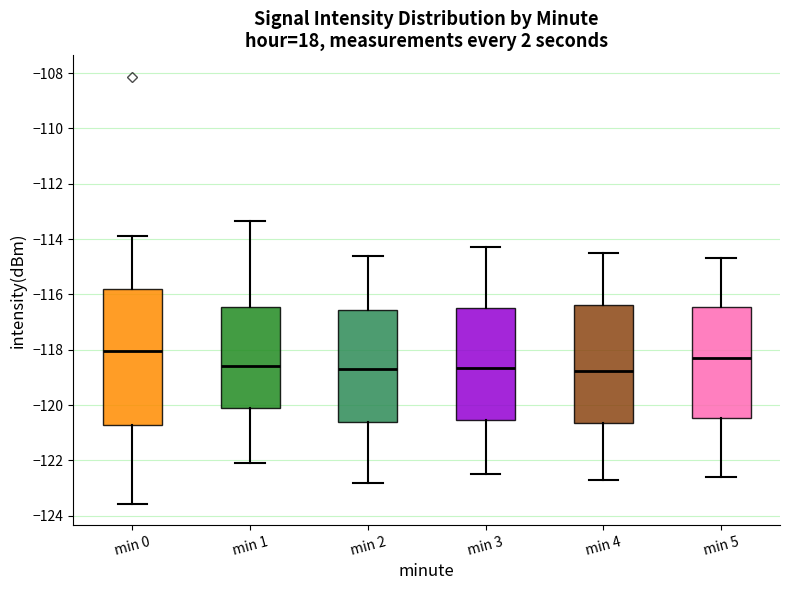

Where does the median line of the box for min 5 sit on the y-axis? The values are not printed on the chart, so give them approximately, as read against the axis.

-118.2